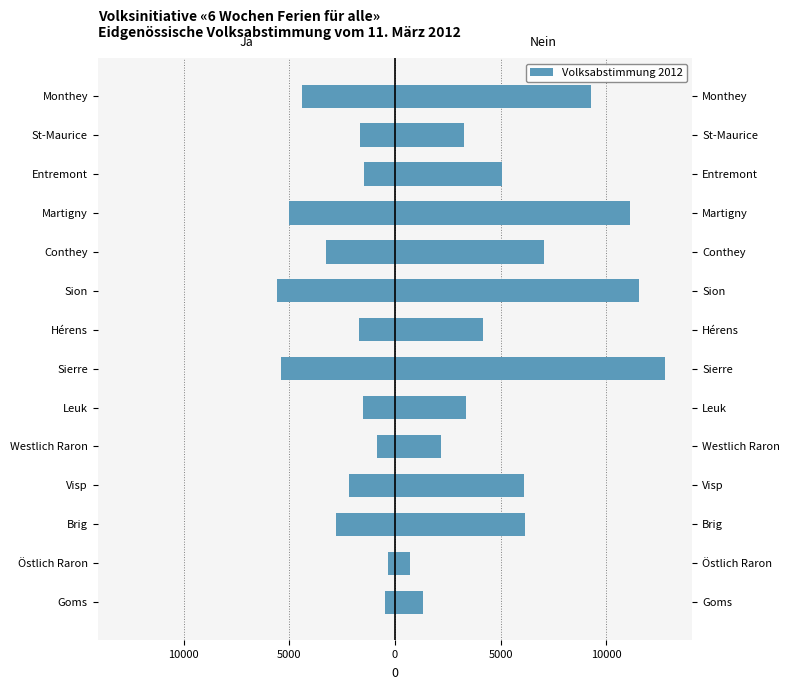

How many bars are there in total?

28